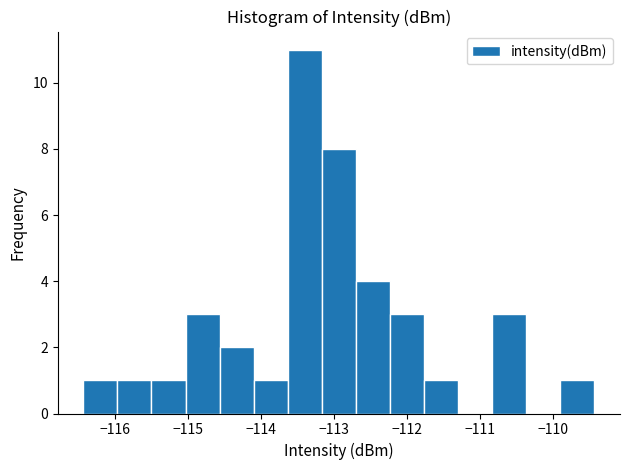

Which range on the x-axis has the tallest bar?

-113.6 to -113.2